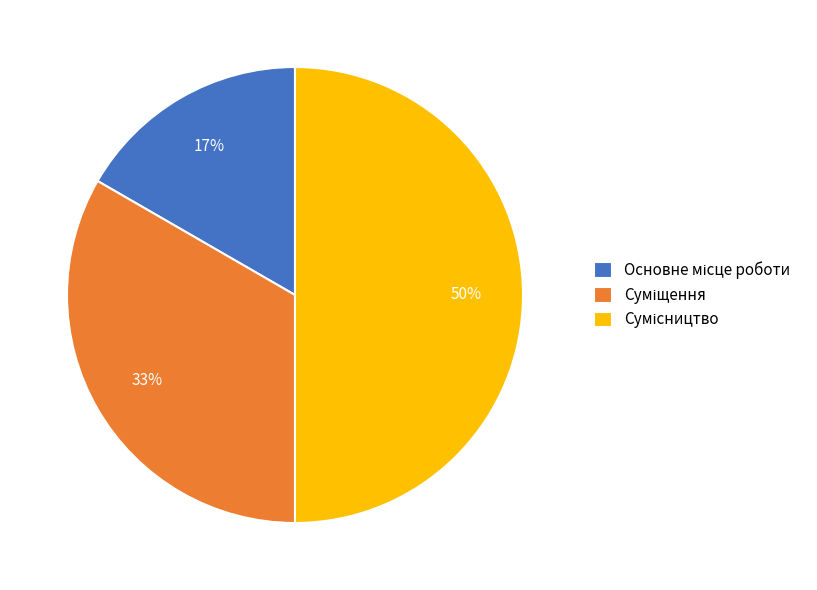

To the nearest percent, what is the average slice percentage?

33%